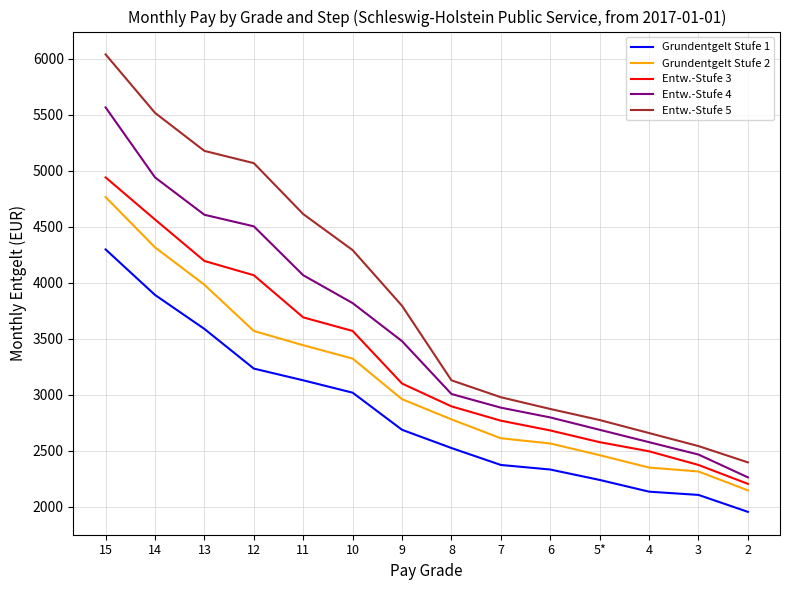

What is the average value of the Grundentgelt Stufe 2 series?

3113.0